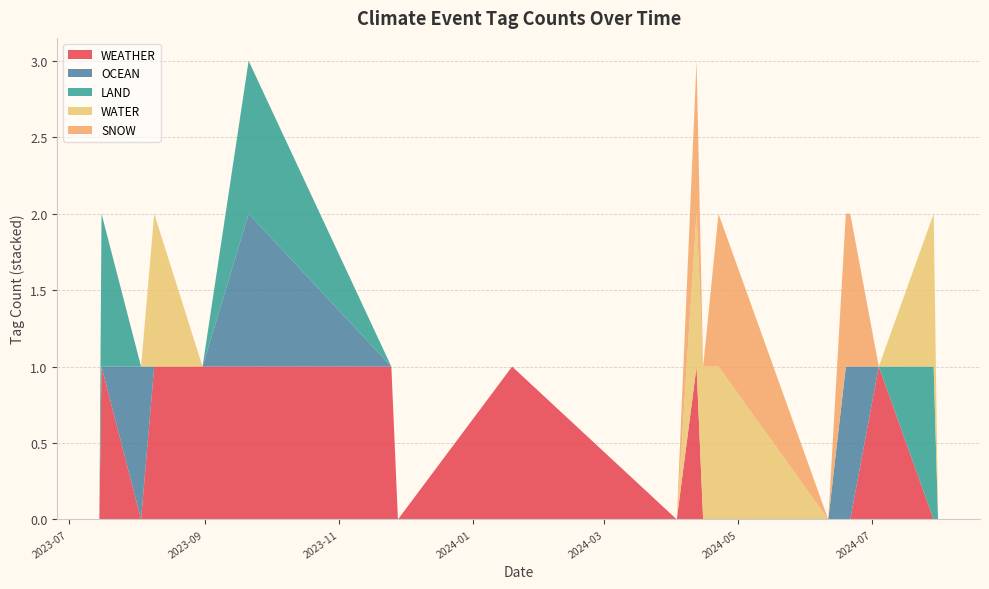

Reading right to left, what are all the values shown in this chart?

WEATHER: 2023-08-03=0	2024-04-22=0	2024-06-21=0	2024-07-04=1	2024-07-29=0	2023-09-21=1	2023-11-25=1	2024-01-19=1	2023-11-28=0	2024-04-03=0	2024-04-15=0	2024-06-19=0	2024-07-31=1	2024-04-12=1	2024-06-11=0	2023-07-15=0	2023-08-31=1	2024-07-31=0	2023-08-09=1	2023-07-16=1
OCEAN: 2023-08-03=1	2024-04-22=0	2024-06-21=1	2024-07-04=0	2024-07-29=0	2023-09-21=1	2023-11-25=0	2024-01-19=0	2023-11-28=0	2024-04-03=0	2024-04-15=0	2024-06-19=1	2024-07-31=0	2024-04-12=0	2024-06-11=0	2023-07-15=0	2023-08-31=0	2024-07-31=0	2023-08-09=0	2023-07-16=0
LAND: 2023-08-03=0	2024-04-22=0	2024-06-21=0	2024-07-04=0	2024-07-29=1	2023-09-21=1	2023-11-25=0	2024-01-19=0	2023-11-28=0	2024-04-03=0	2024-04-15=0	2024-06-19=0	2024-07-31=0	2024-04-12=0	2024-06-11=0	2023-07-15=0	2023-08-31=0	2024-07-31=0	2023-08-09=0	2023-07-16=1
WATER: 2023-08-03=0	2024-04-22=1	2024-06-21=0	2024-07-04=0	2024-07-29=1	2023-09-21=0	2023-11-25=0	2024-01-19=0	2023-11-28=0	2024-04-03=0	2024-04-15=1	2024-06-19=0	2024-07-31=0	2024-04-12=1	2024-06-11=0	2023-07-15=0	2023-08-31=0	2024-07-31=0	2023-08-09=1	2023-07-16=0
SNOW: 2023-08-03=0	2024-04-22=1	2024-06-21=1	2024-07-04=0	2024-07-29=0	2023-09-21=0	2023-11-25=0	2024-01-19=0	2023-11-28=0	2024-04-03=0	2024-04-15=0	2024-06-19=1	2024-07-31=0	2024-04-12=1	2024-06-11=0	2023-07-15=0	2023-08-31=0	2024-07-31=0	2023-08-09=0	2023-07-16=0